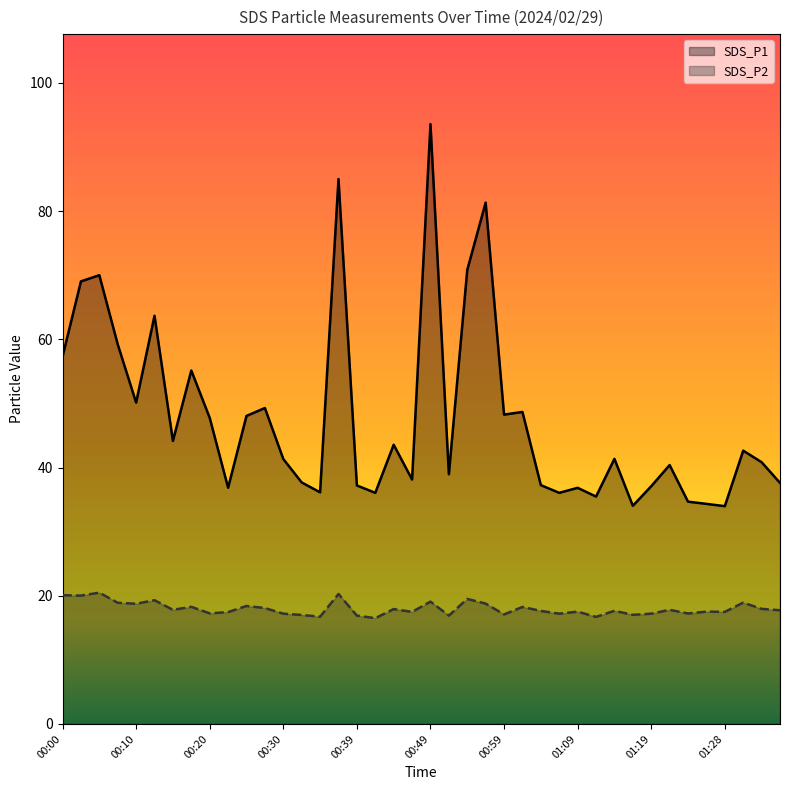

True or false: SDS_P2 and SDS_P1 cross at least once.

False